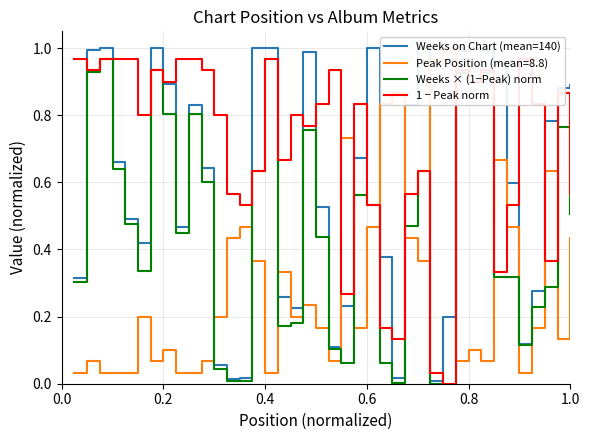

Is it true that Weeks × (1−Peak) norm equals 0.5 at 0.4?

False